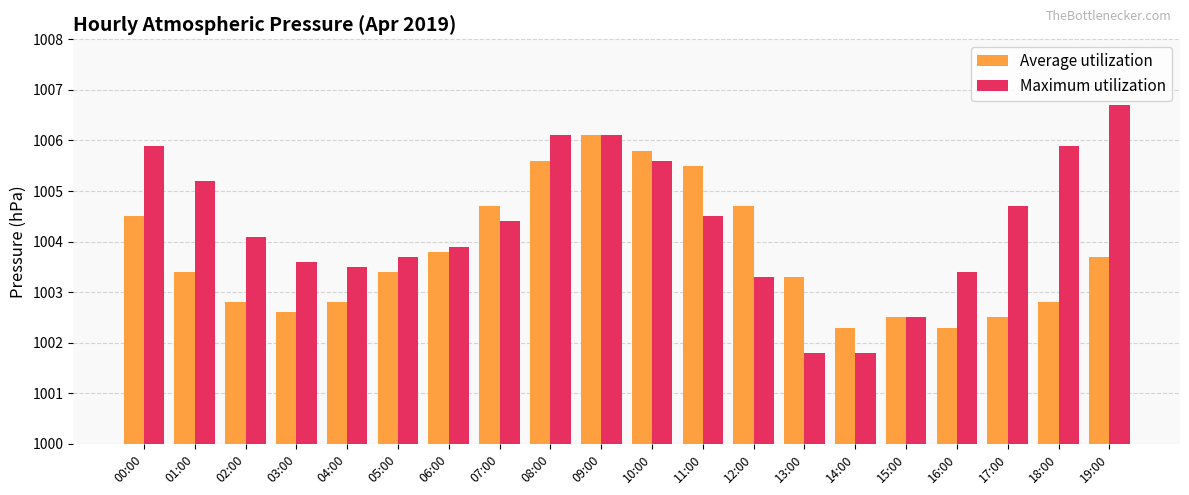

At 12:00, list the series in order from smallest to largest.

Maximum utilization, Average utilization